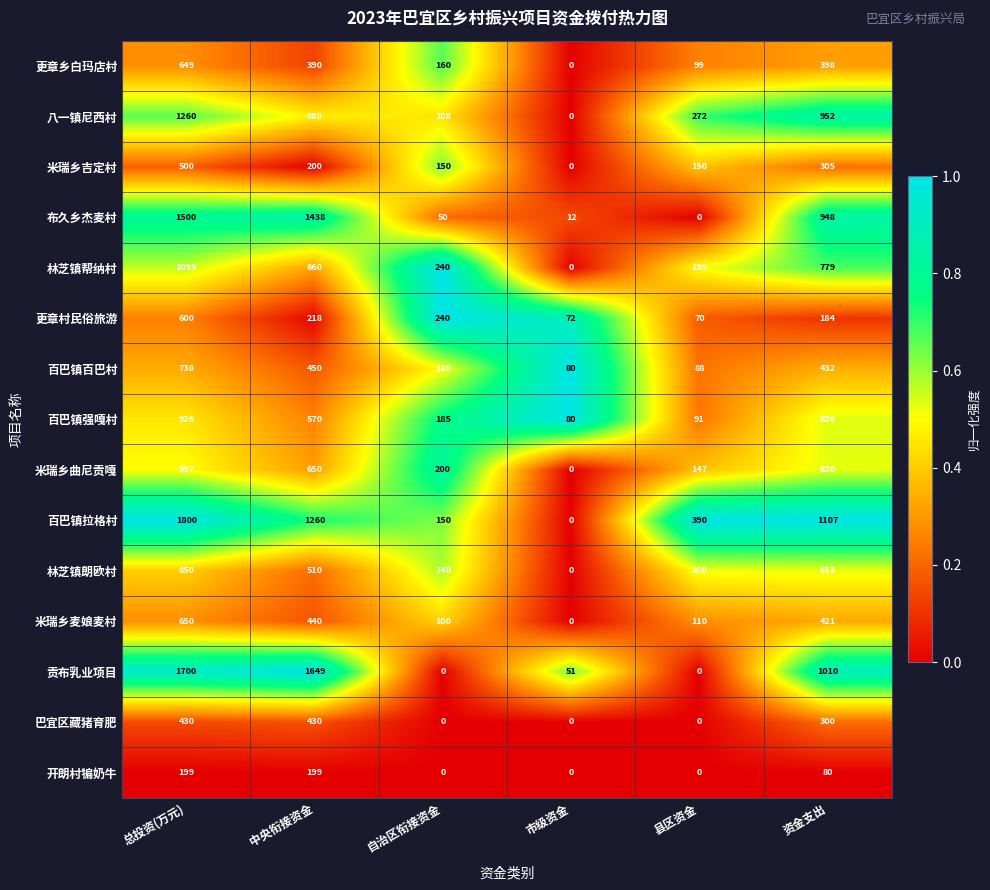

The 百巴镇拉格村 series shows 512 at 中央衔接资金. True or false?

False